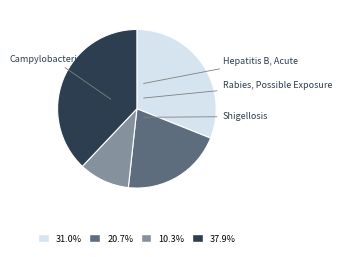

The Hepatitis B, Acute slice represents 26% of the pie. True or false?

False